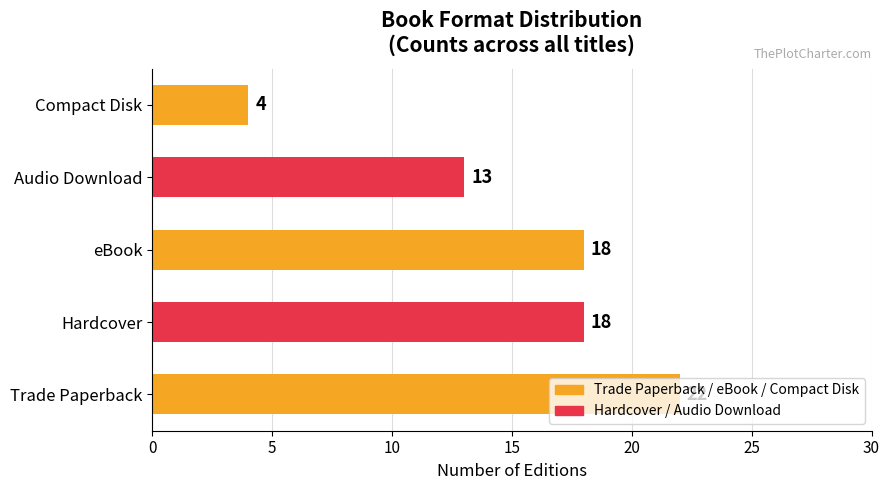

What is the change in value from Trade Paperback to Audio Download?

-9